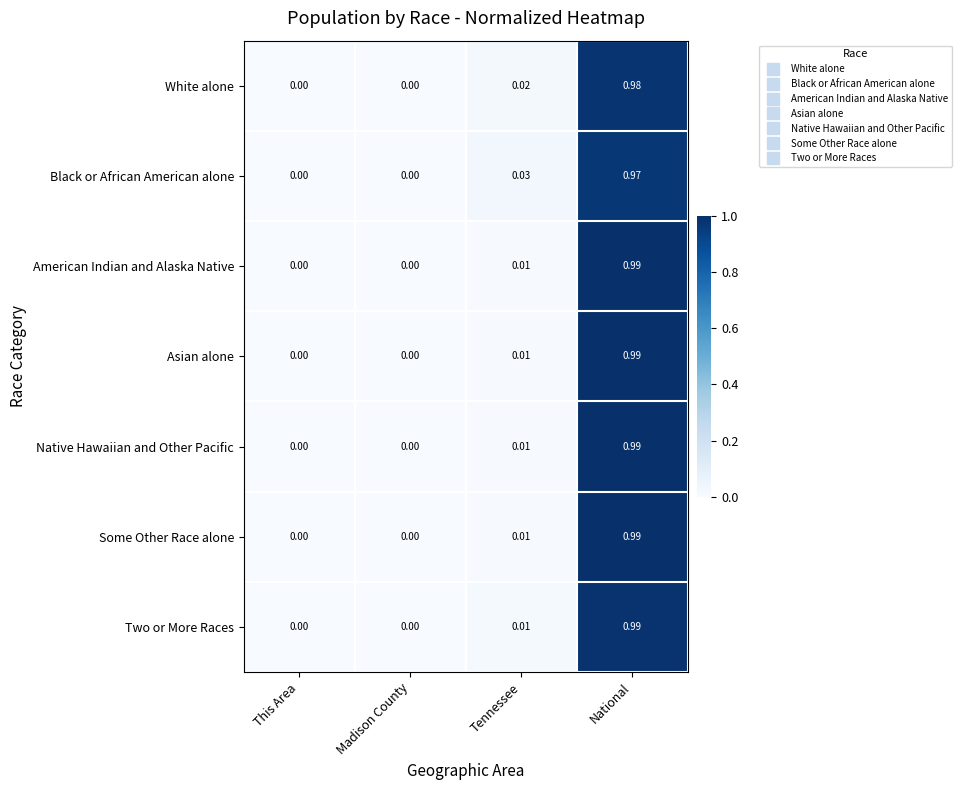

Which category has the highest value across all series?

National